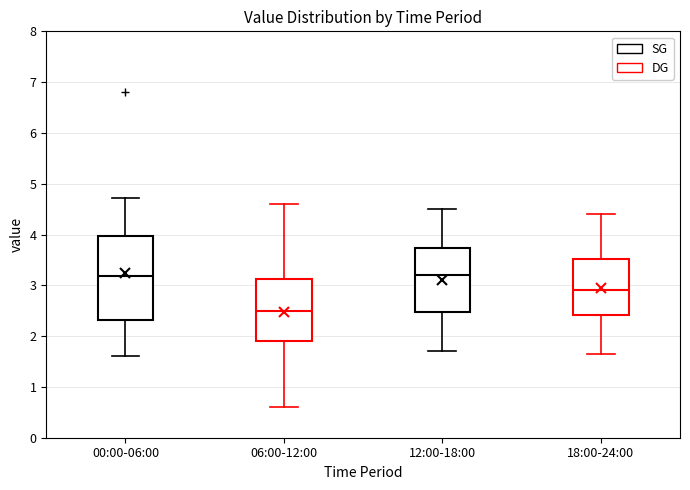

Reading left to right, transcribe this box plot: for each box, give where its median line is, the range the box spans, and where its two whiskers end, as read against the y-axis. The values are not printed on the chart, so give them approximately, as read against the axis.

00:00-06:00: median 3.2, box 2.3 to 4.0, whiskers 1.6 to 4.7
06:00-12:00: median 2.5, box 1.9 to 3.1, whiskers 0.6 to 4.6
12:00-18:00: median 3.2, box 2.5 to 3.7, whiskers 1.7 to 4.5
18:00-24:00: median 2.9, box 2.4 to 3.5, whiskers 1.7 to 4.4